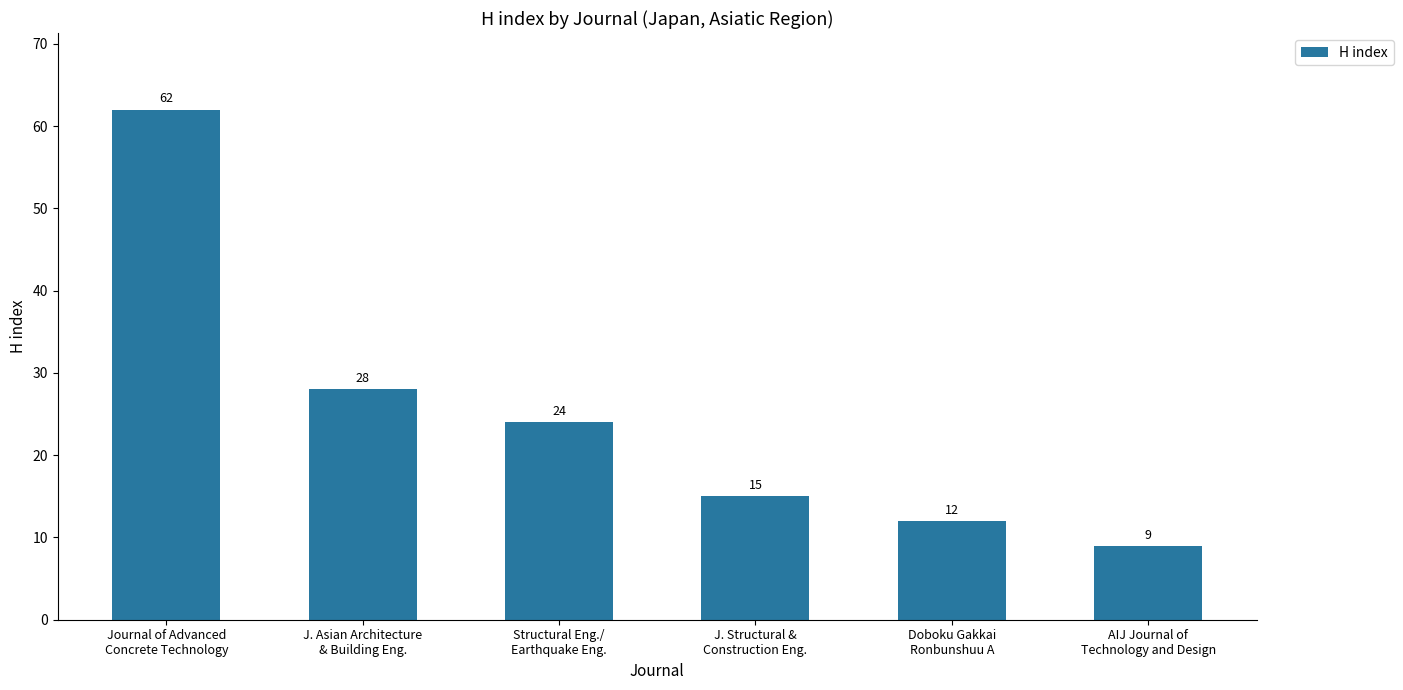

List the labels in order of value, largest first.

Journal of Advanced
Concrete Technology, J. Asian Architecture
& Building Eng., Structural Eng./
Earthquake Eng., J. Structural &
Construction Eng., Doboku Gakkai
Ronbunshuu A, AIJ Journal of
Technology and Design